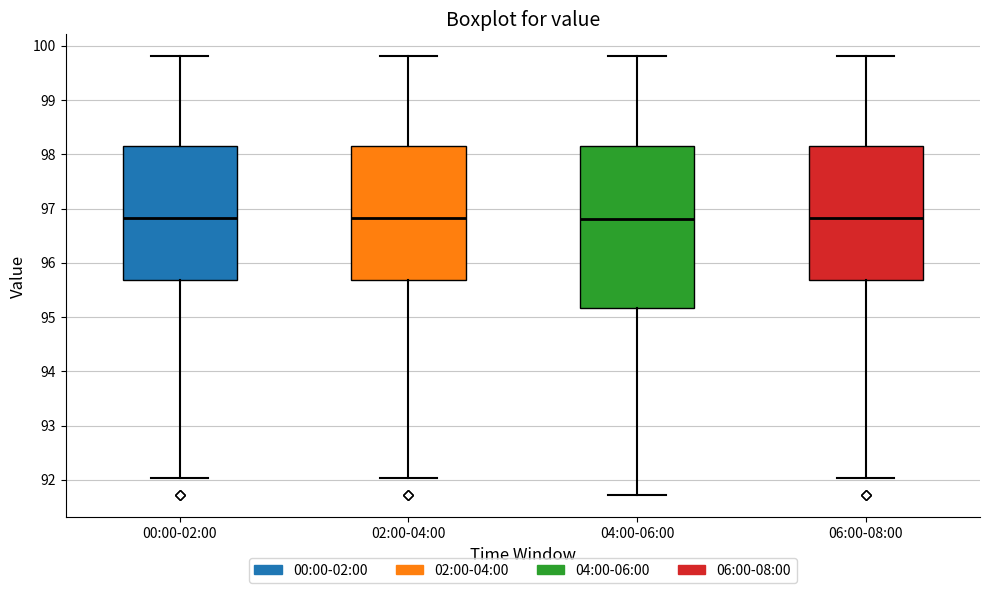

Reading left to right, read every box against the y-axis: the position of its median line, the range the box covers, and the ends of its whiskers. The values are not printed on the chart, so give them approximately, as read against the axis.

00:00-02:00: median 96.8, box 95.7 to 98.1, whiskers 92.0 to 99.8
02:00-04:00: median 96.8, box 95.7 to 98.1, whiskers 92.0 to 99.8
04:00-06:00: median 96.8, box 95.2 to 98.1, whiskers 91.7 to 99.8
06:00-08:00: median 96.8, box 95.7 to 98.1, whiskers 92.0 to 99.8